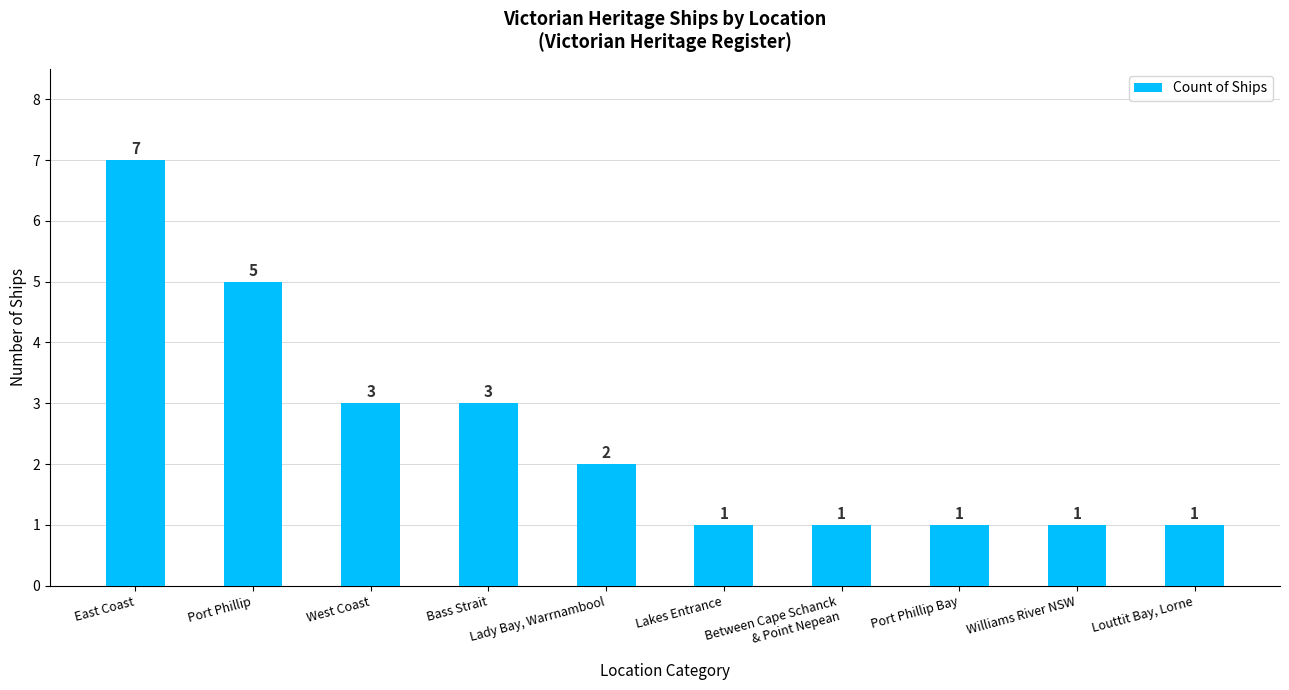

Reading left to right, list all the values displayed in this chart.

East Coast=7	Port Phillip=5	West Coast=3	Bass Strait=3	Lady Bay, Warrnambool=2	Lakes Entrance=1	Between Cape Schanck
& Point Nepean=1	Port Phillip Bay=1	Williams River NSW=1	Louttit Bay, Lorne=1